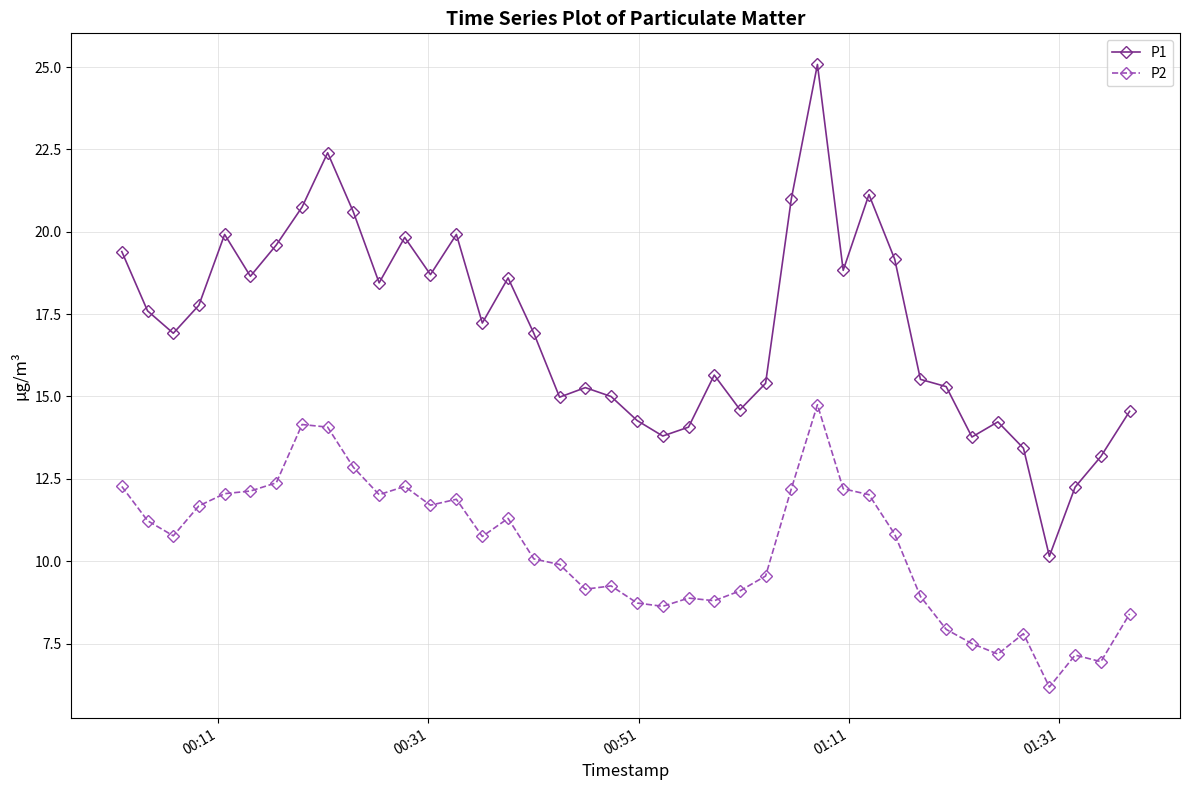

What is the sum of all P2 values?

415.6